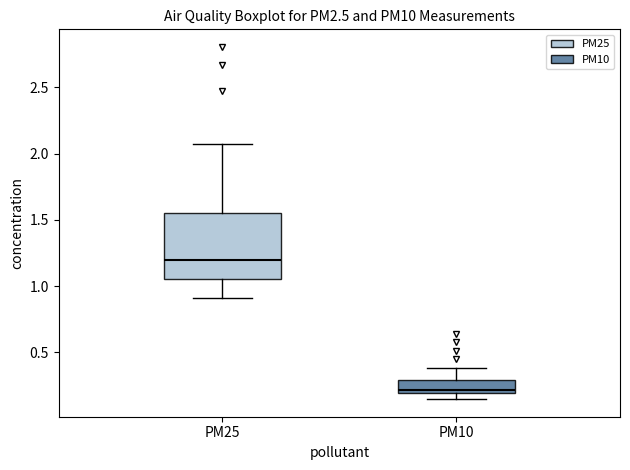

Which box has the highest median line?

PM25